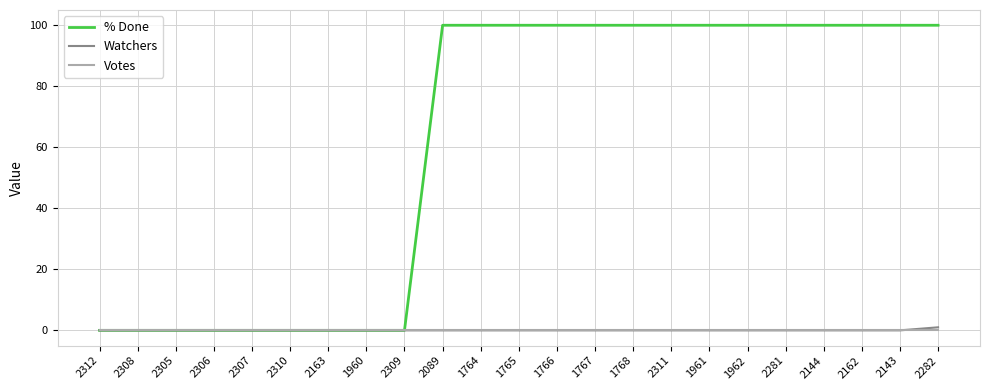

Rank the series by their maximum value, from lowest to highest.

Votes, Watchers, % Done